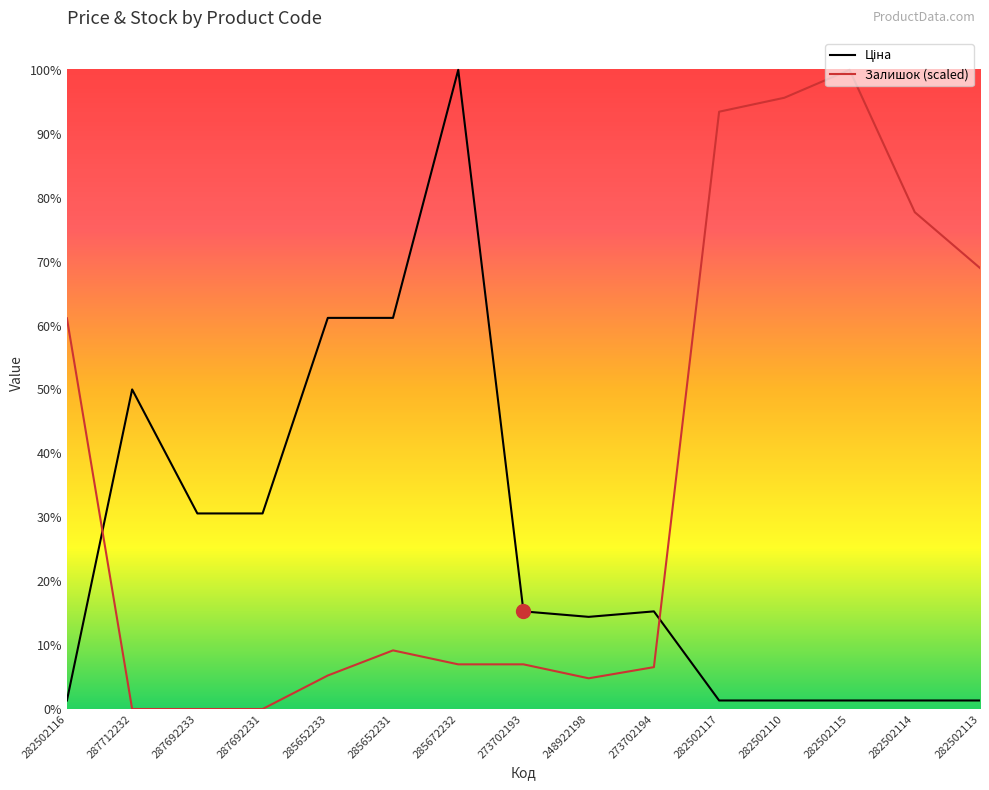

At which label does Ціна reach its peak?

285672232